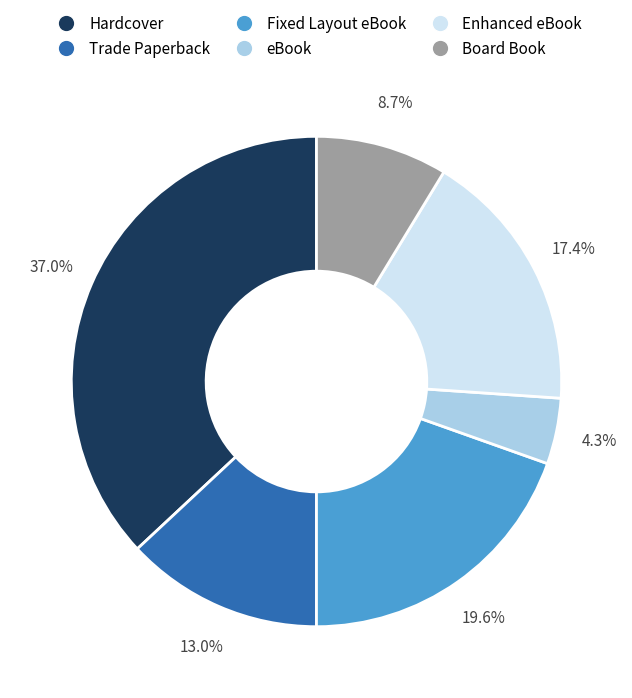

What is the smallest slice in the pie chart?

eBook